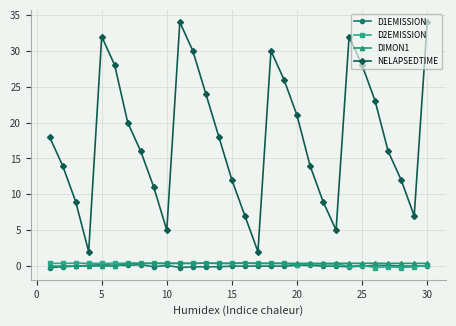

What is the value of the D1EMISSION point at the 12th from the left?

-0.1